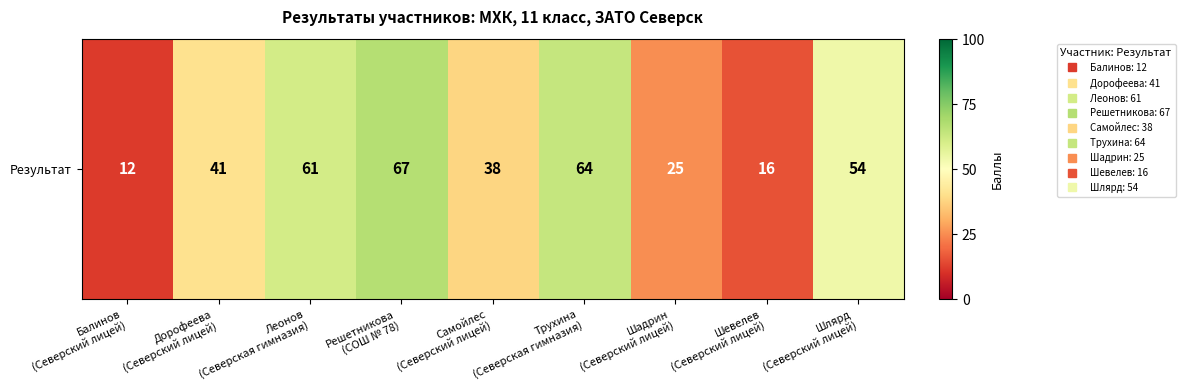

At which category does the chart reach its peak across all series?

Решетникова
(СОШ № 78)